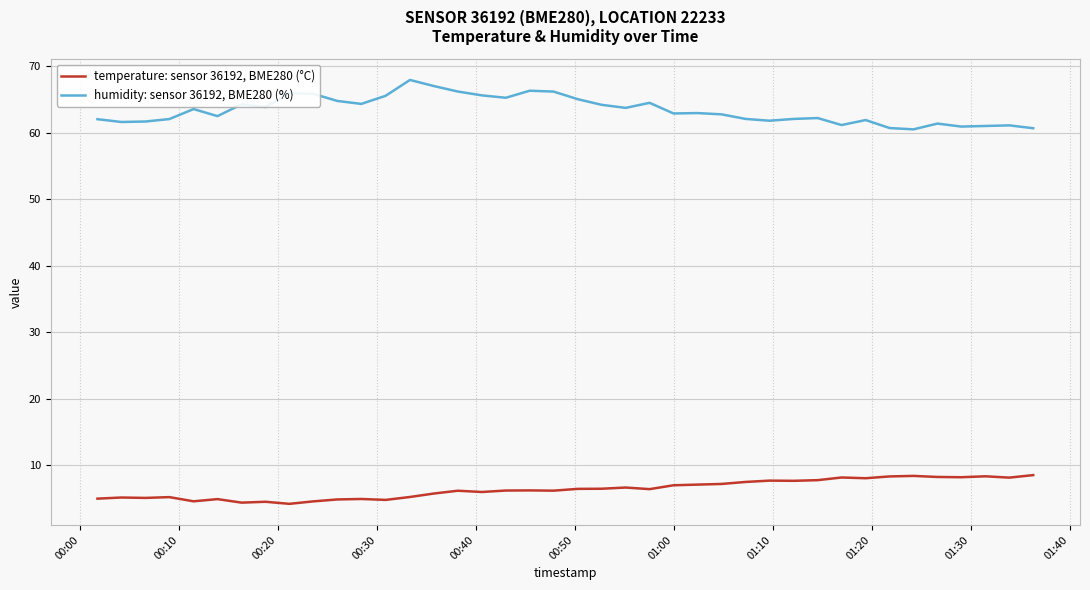

True or false: humidity: sensor 36192, BME280 (%) and temperature: sensor 36192, BME280 (°C) cross at least once.

False